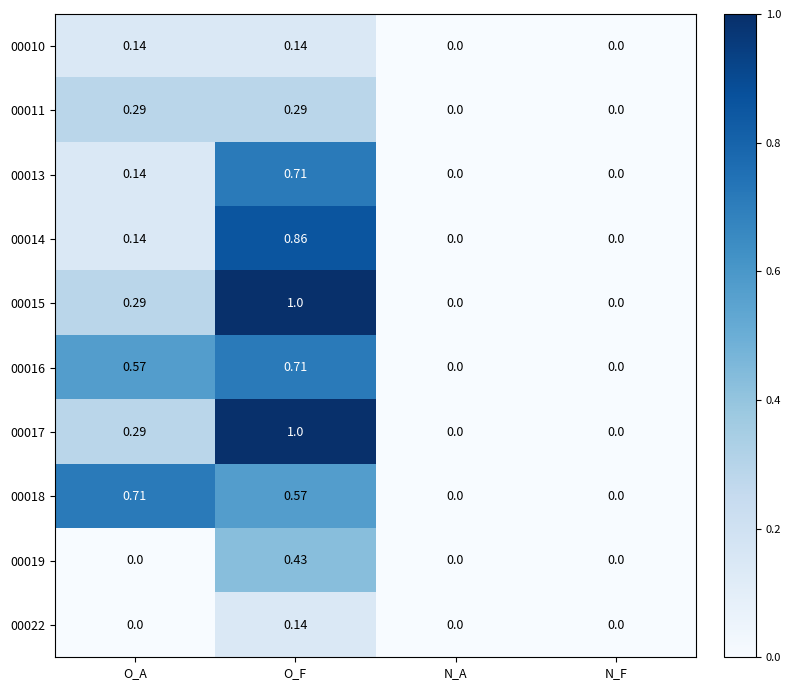

At which category is the sum across all series the highest?

O_F